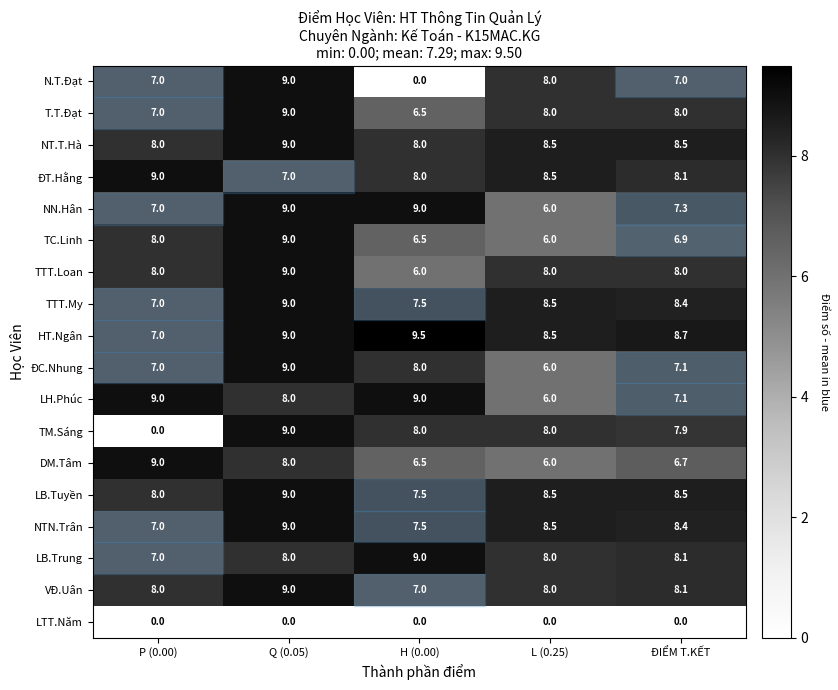

Count the T.T.Đạt values in the range 7 to 8.

3